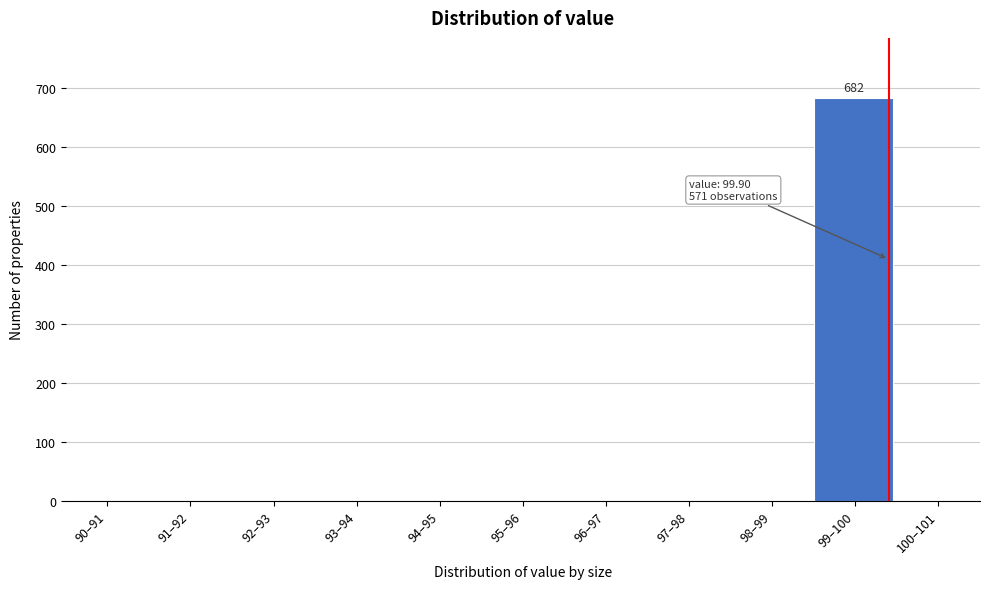

Reading right to left, transcribe all the data shown in this chart.

100–101=0	99–100=682	98–99=0	97–98=0	96–97=0	95–96=0	94–95=0	93–94=0	92–93=0	91–92=0	90–91=0